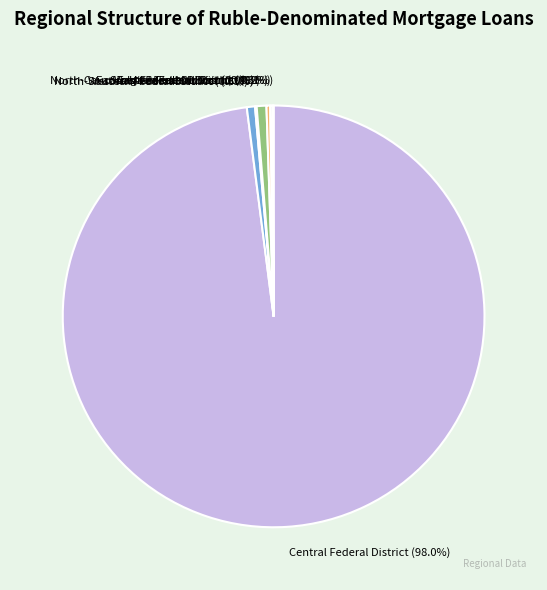

Does Volga Federal District account for over 50% of the chart?

No